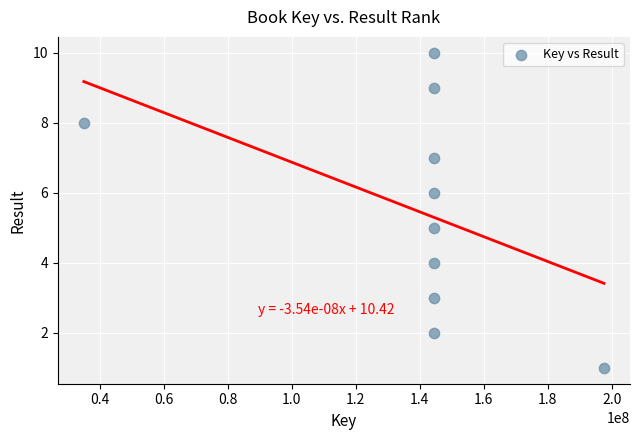

What is the range of X values (max minus min)?

162560380